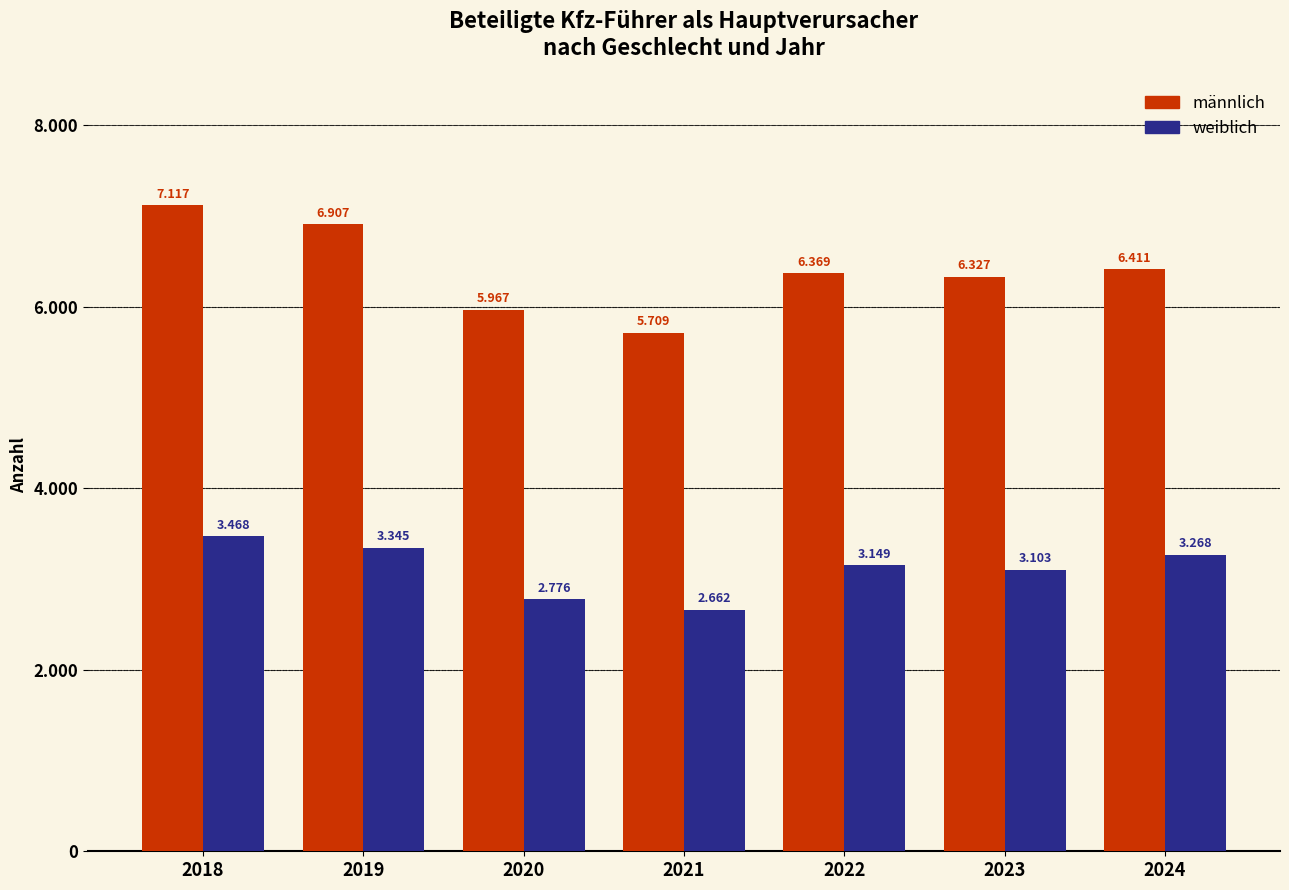

Are the bars horizontal?

No